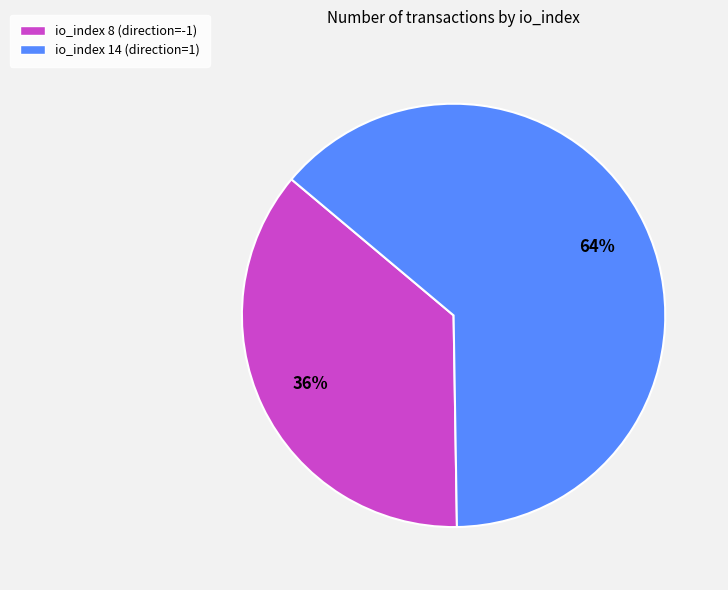

What is the smallest slice in the pie chart?

io_index 8 (direction=-1)